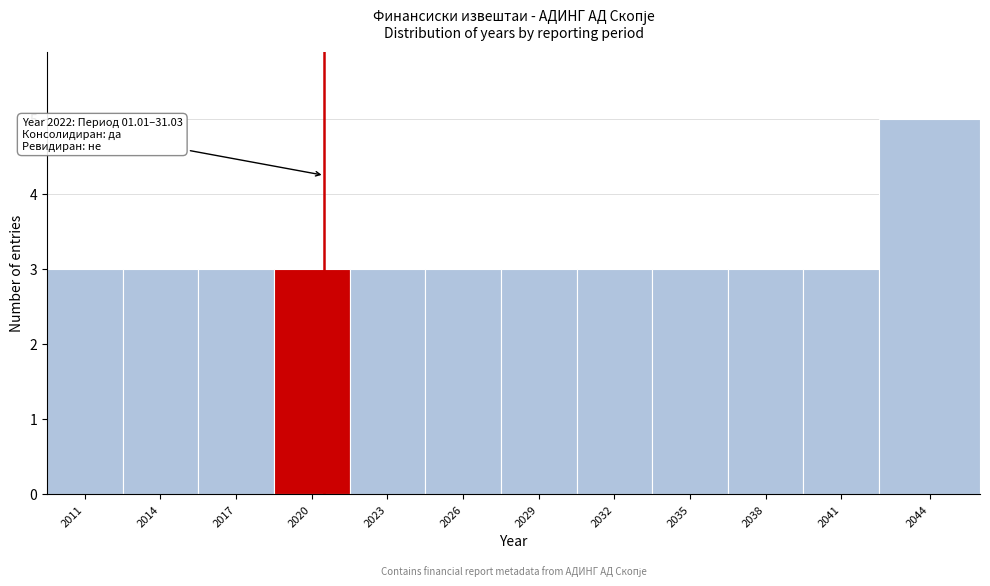

Reading left to right, what are all the values shown in this chart?

2011=3	2014=3	2017=3	2020=3	2023=3	2026=3	2029=3	2032=3	2035=3	2038=3	2041=3	2044=5